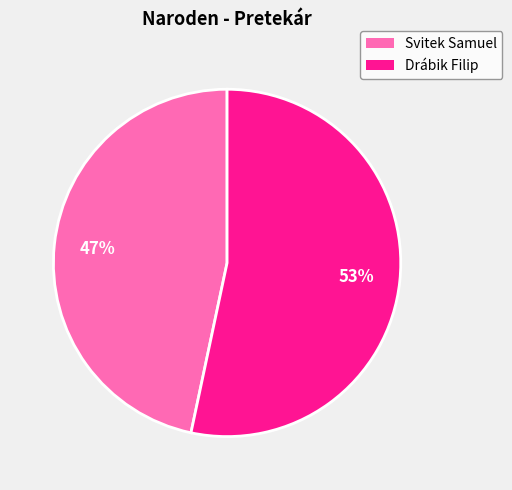

Which category accounts for the majority?

Drábik Filip